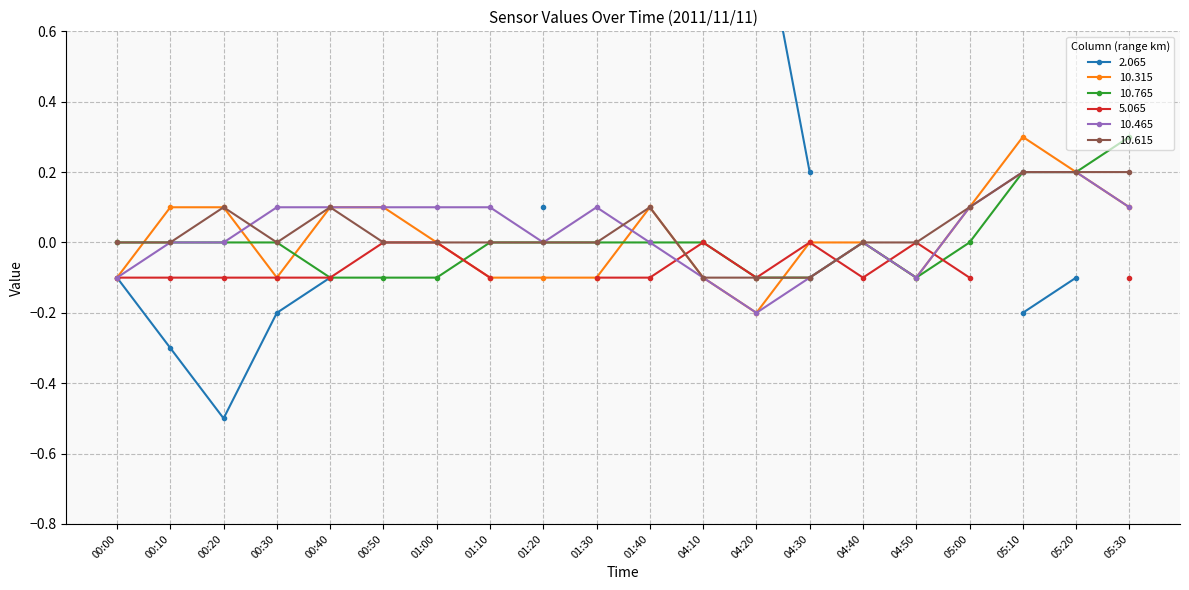

Between 01:00 and 01:10, which series saw the biggest shift?

10.315